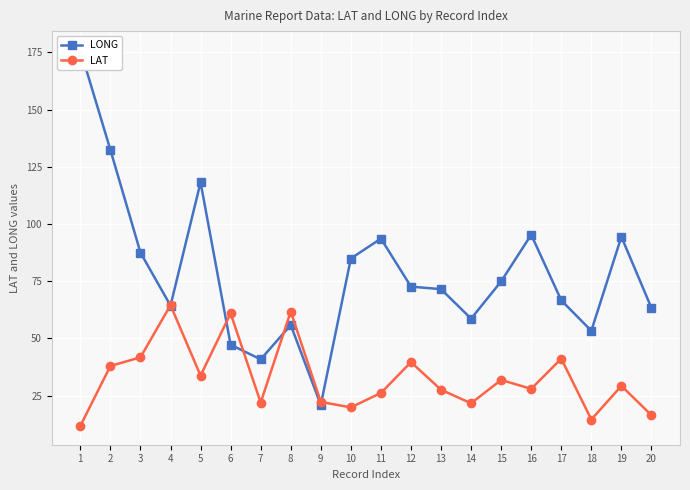

What are all the series names shown in the legend?

LONG, LAT